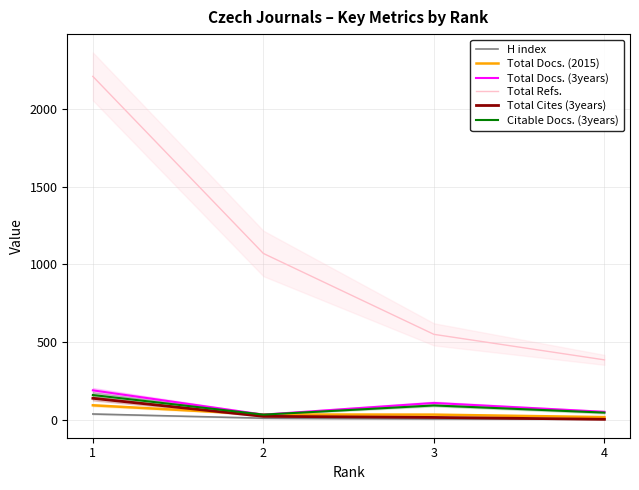

What is the difference between the maximum and minimum values in the Citable Docs. (3years) series?

126